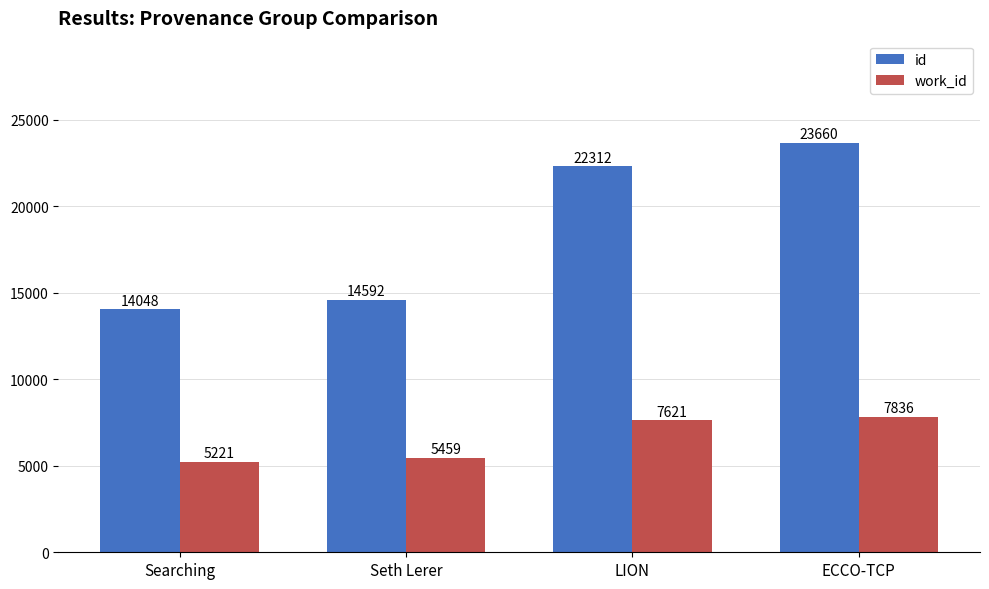

Reading right to left, extract all data points from this chart.

id: ECCO-TCP=23660	LION=22312	Seth Lerer=14592	Searching=14048
work_id: ECCO-TCP=7836	LION=7621	Seth Lerer=5459	Searching=5221